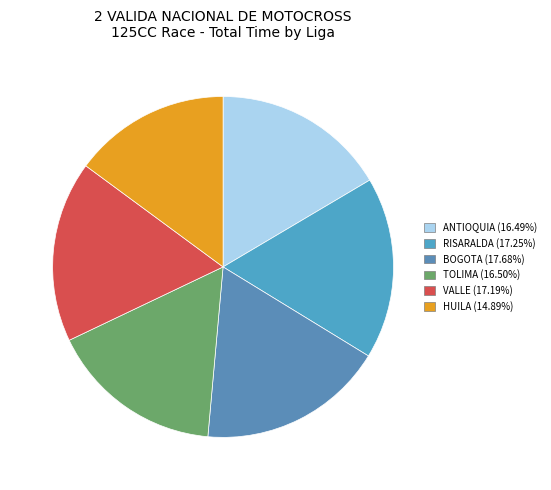

What is the change in value from ANTIOQUIA to BOGOTA?

+80.6